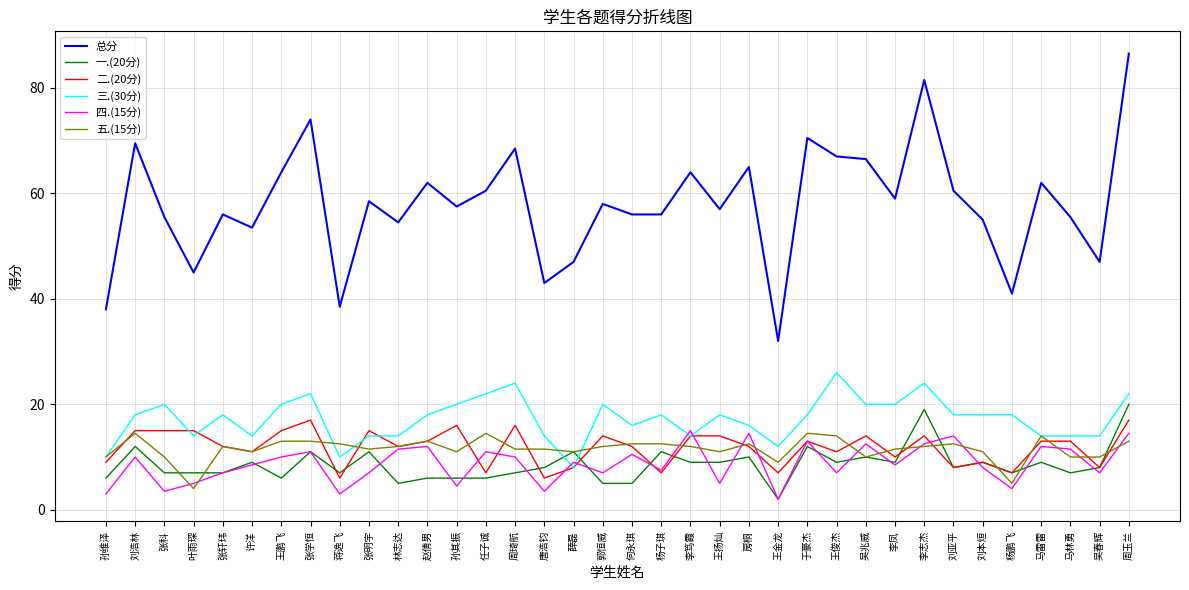

True or false: 三.(30分) has a value of 13.6 at 周琦航.

False